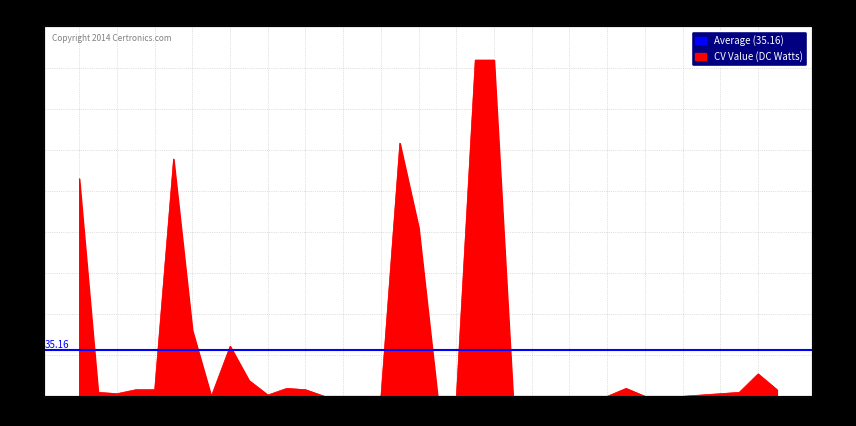

How many points are lower than both their immediate neighbors (excluding endpoints)?

3